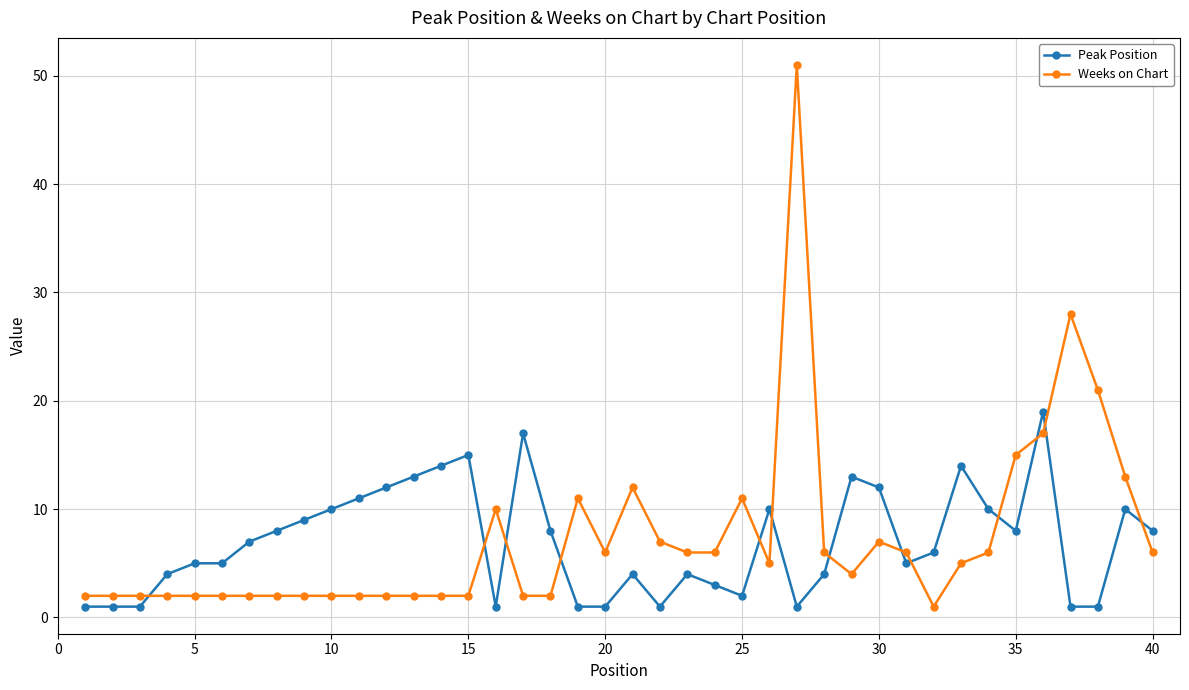

True or false: Weeks on Chart has more than 0 interior local peaks.

True